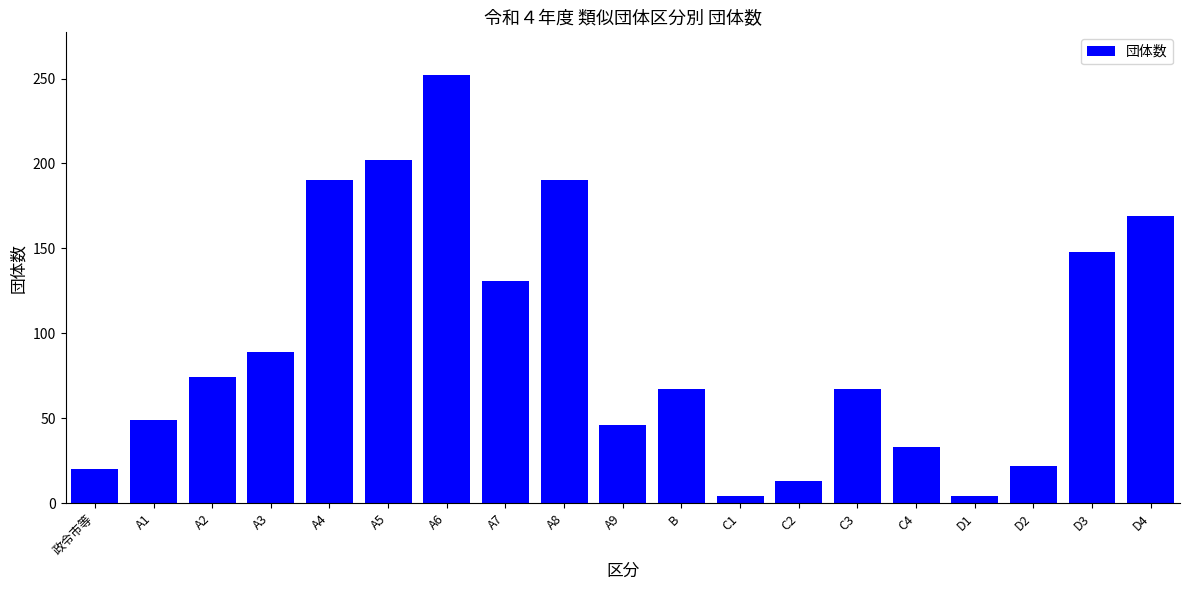

Does the chart contain stacked bars?

No